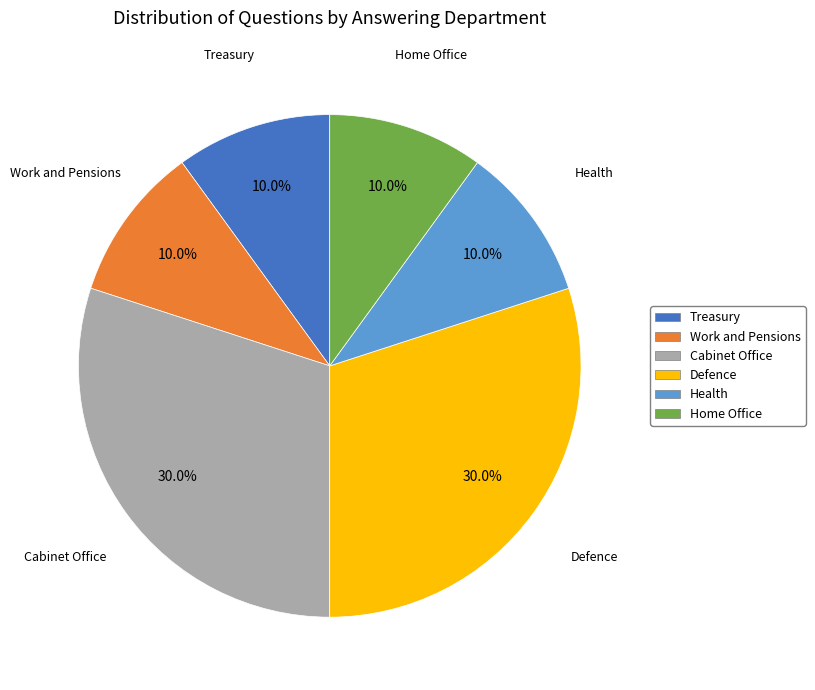

Is there any slice that represents more than half of the pie?

No